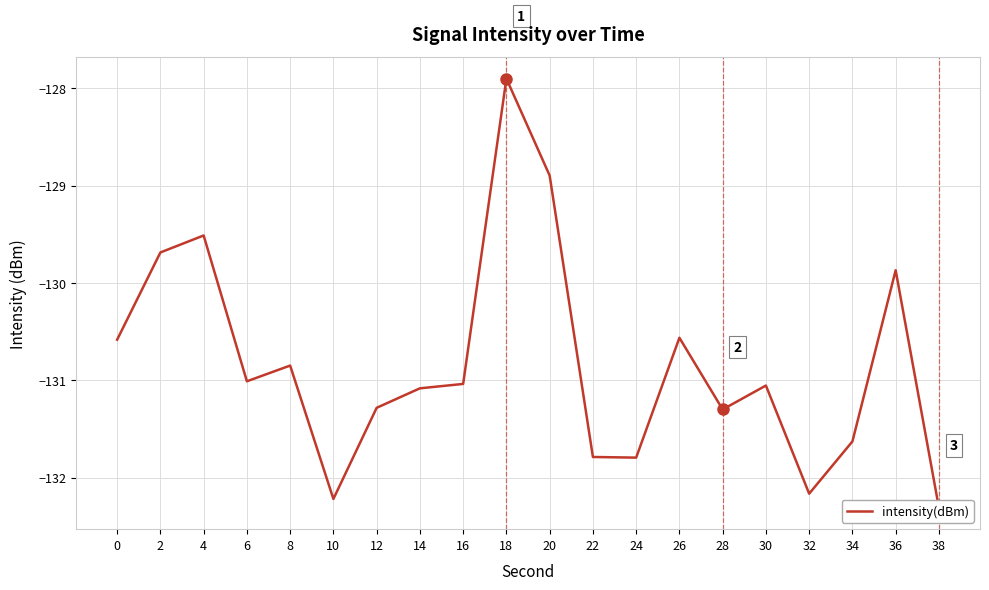

Reading left to right, list all the values displayed in this chart.

0=-130.6	2=-129.7	4=-129.5	6=-131.0	8=-130.8	10=-132.2	12=-131.3	14=-131.1	16=-131.0	18=-127.9	20=-128.9	22=-131.8	24=-131.8	26=-130.6	28=-131.3	30=-131.1	32=-132.2	34=-131.6	36=-129.9	38=-132.3